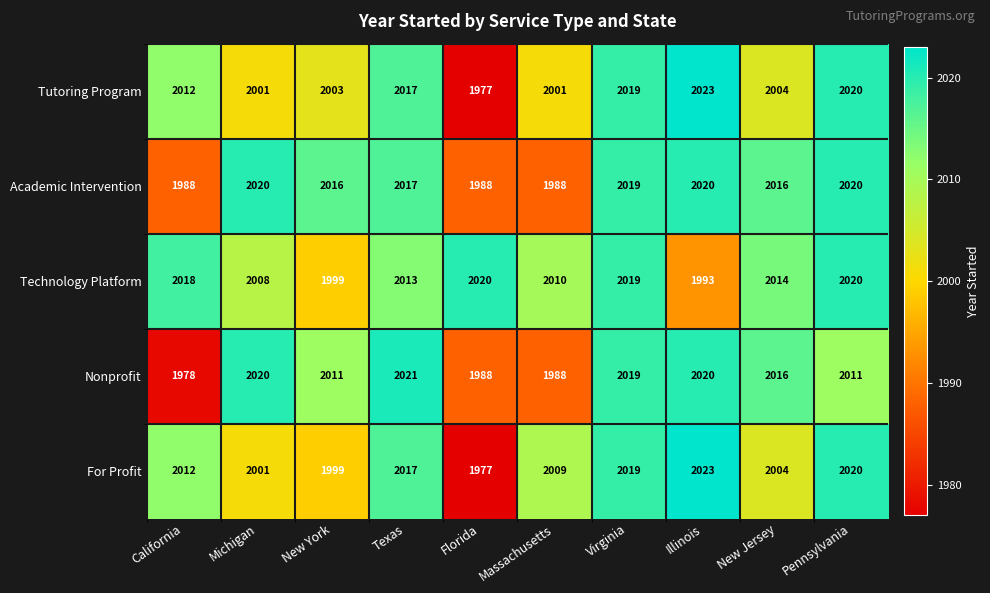

Which series has the largest total across all categories?

Technology Platform